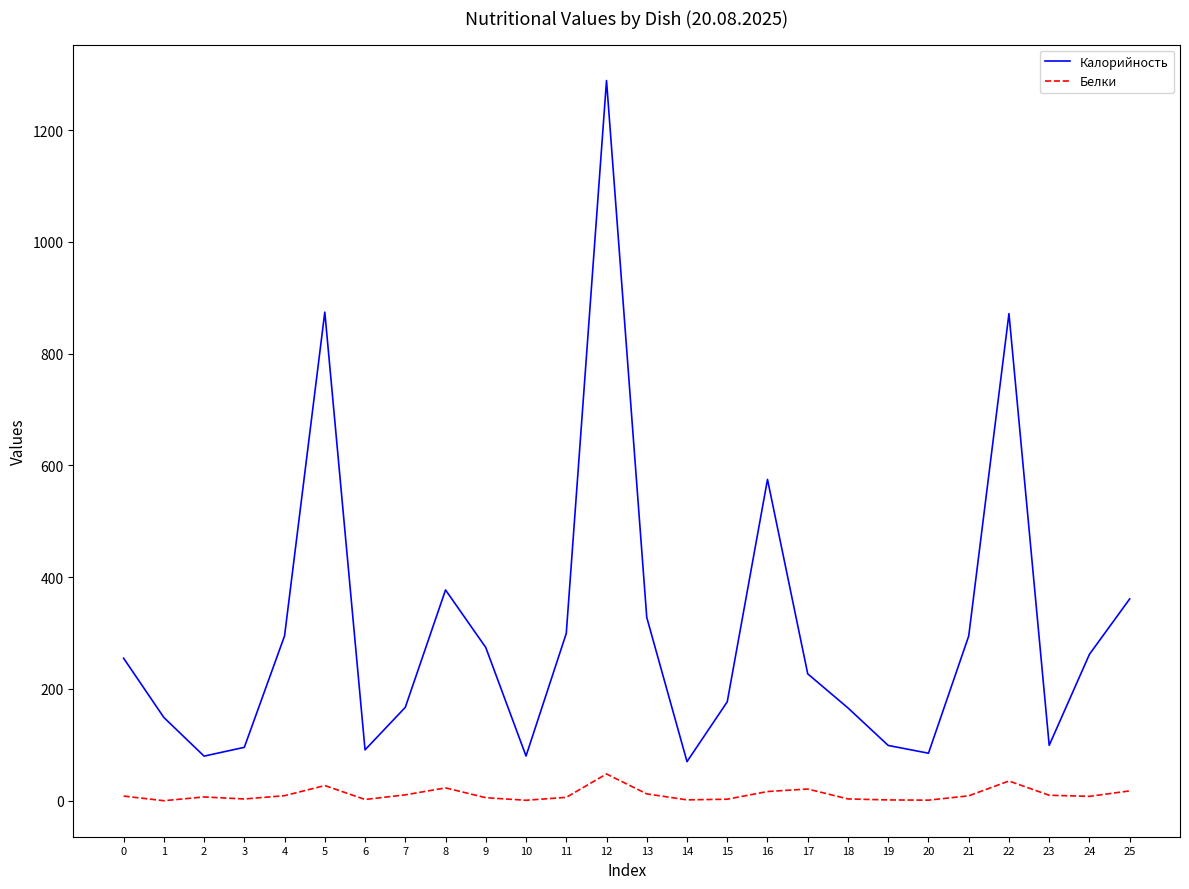

At which label does Белки reach its peak?

12